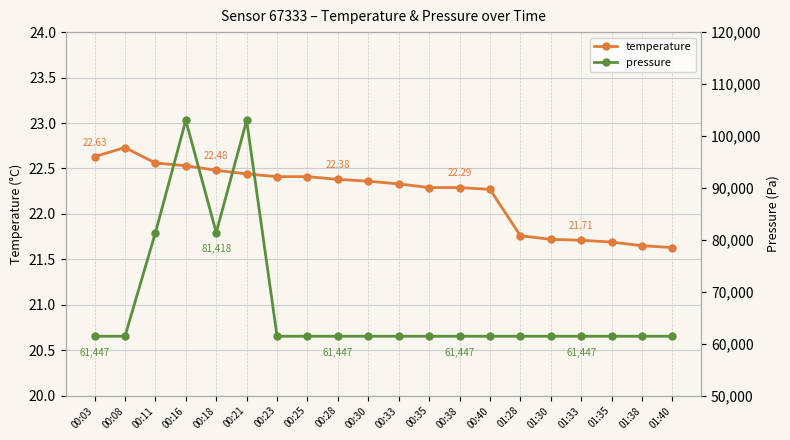

What is the difference between the maximum and minimum values in the pressure series?

41558.2